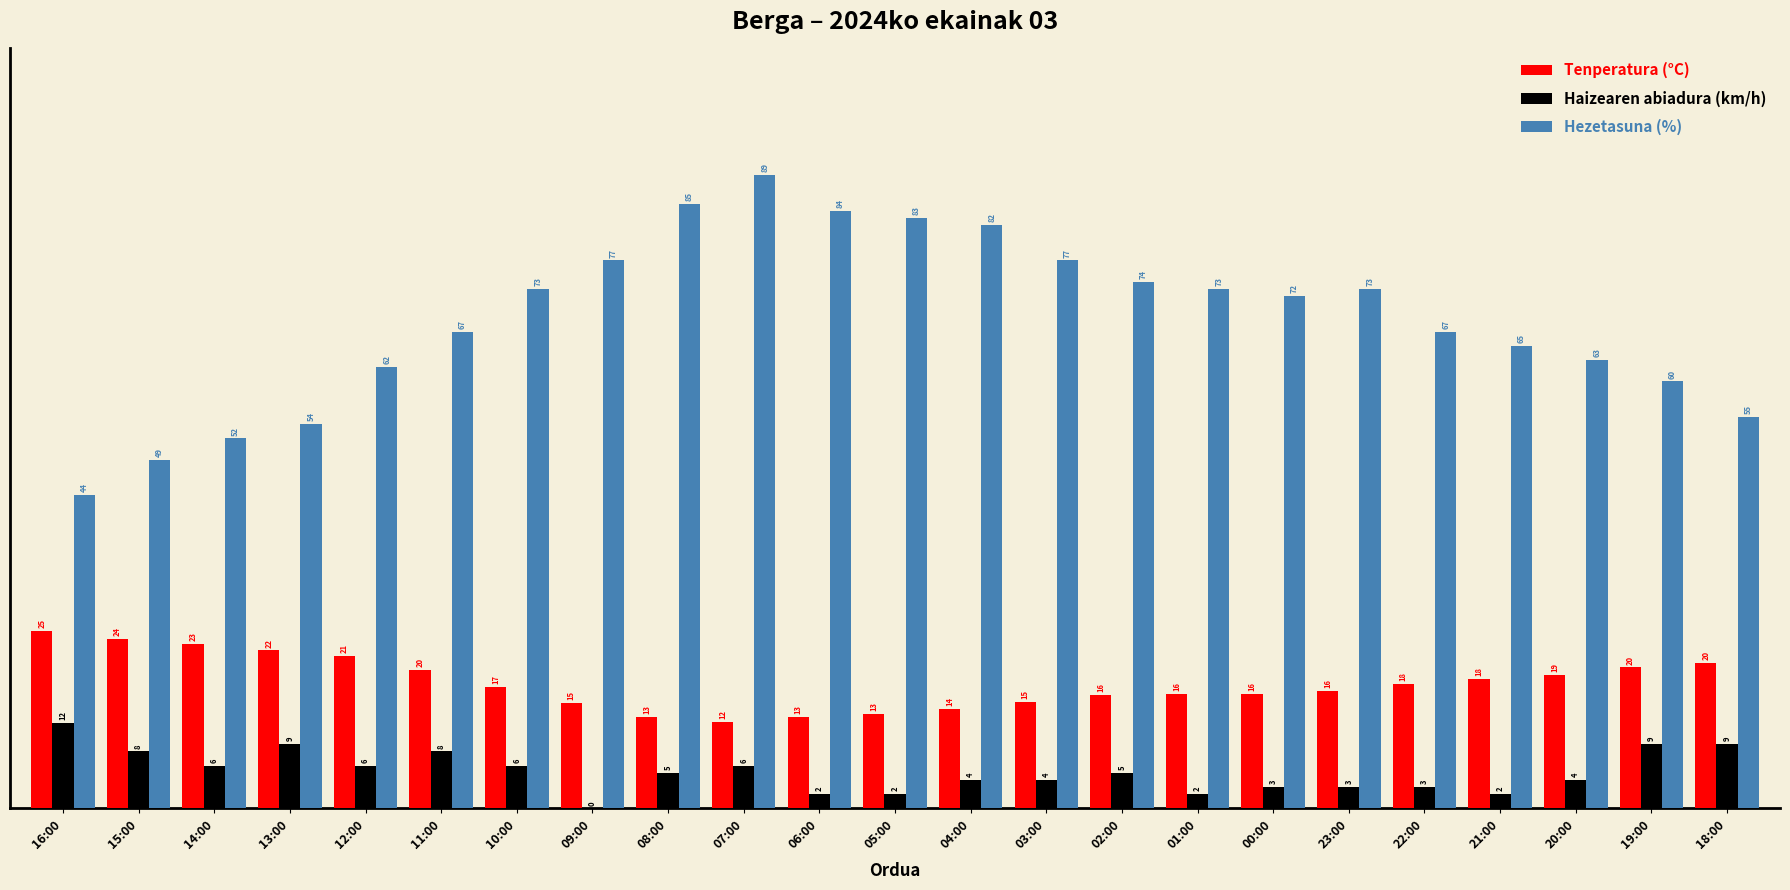

At which category is the sum across all series the highest?

07:00